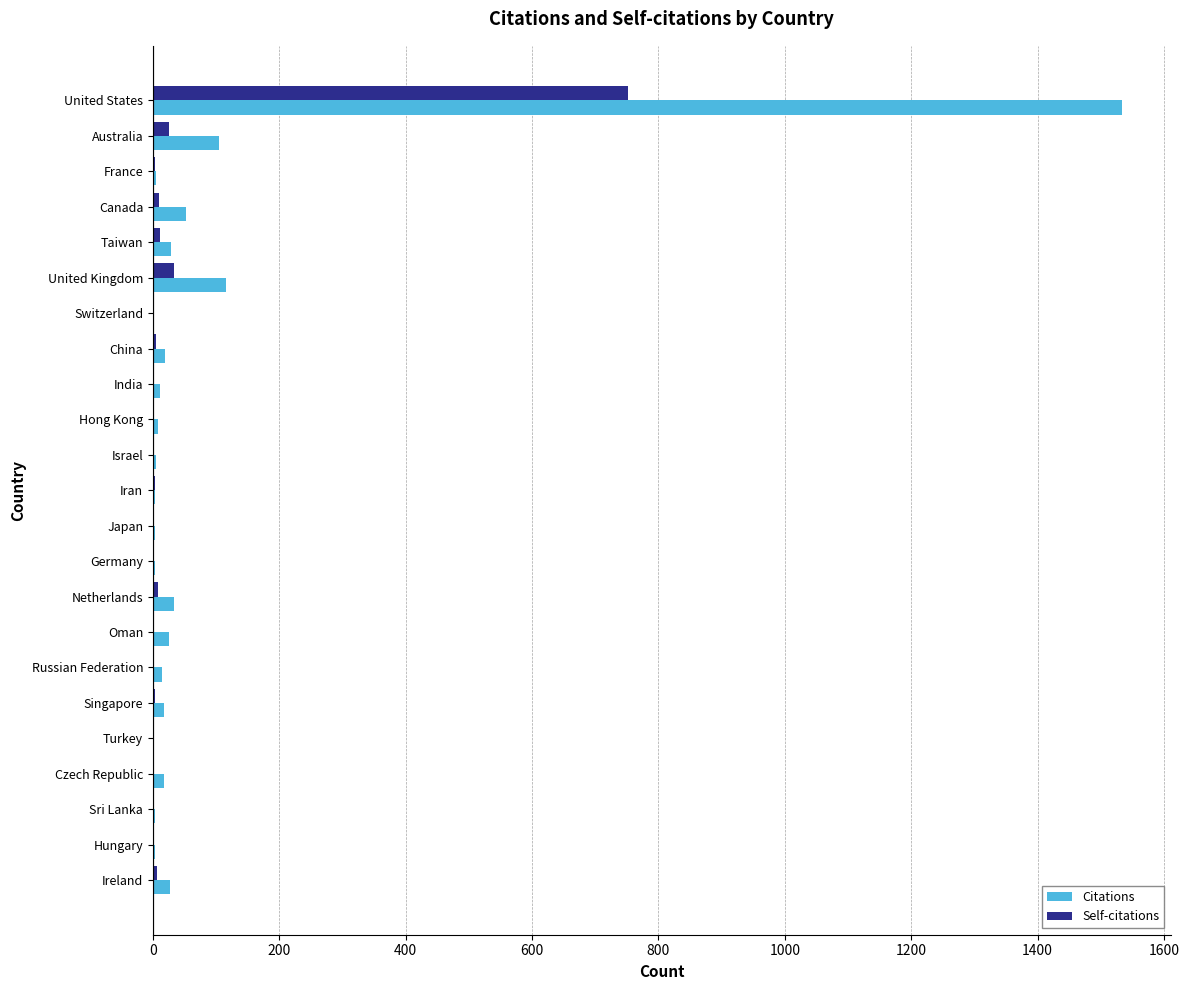

The Self-citations series shows 0 at Turkey. True or false?

True